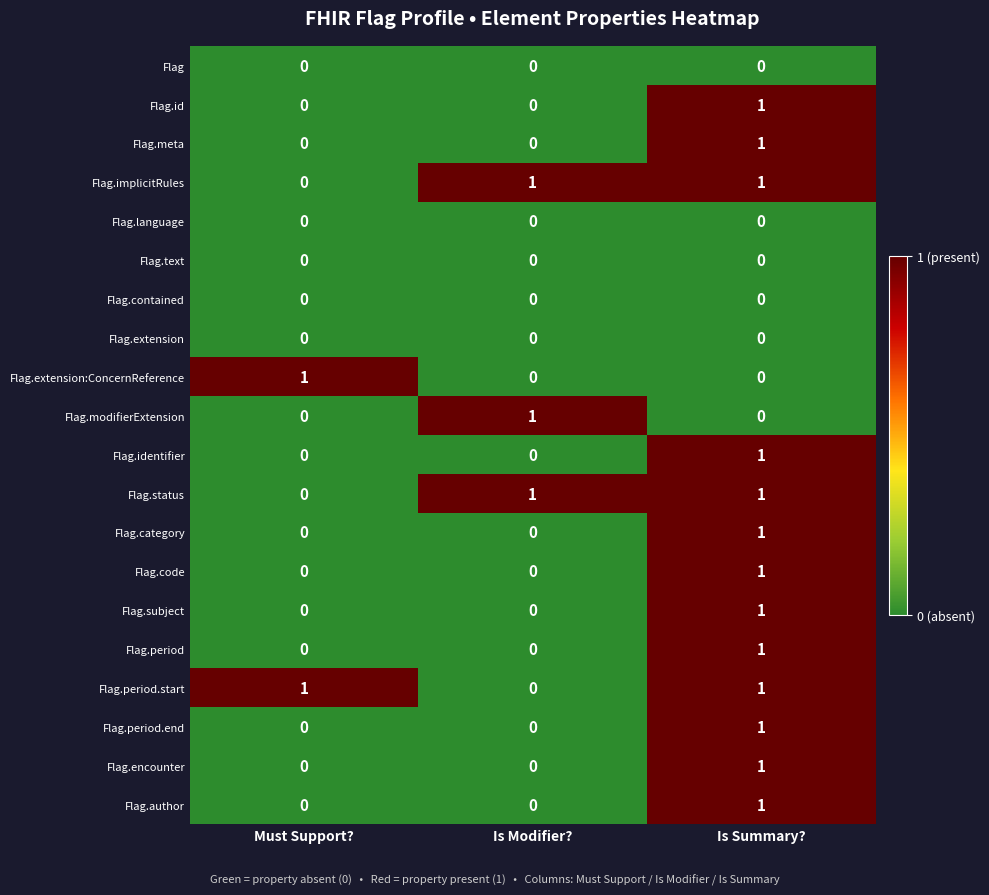

What is the total value across all series at Is Summary??

13